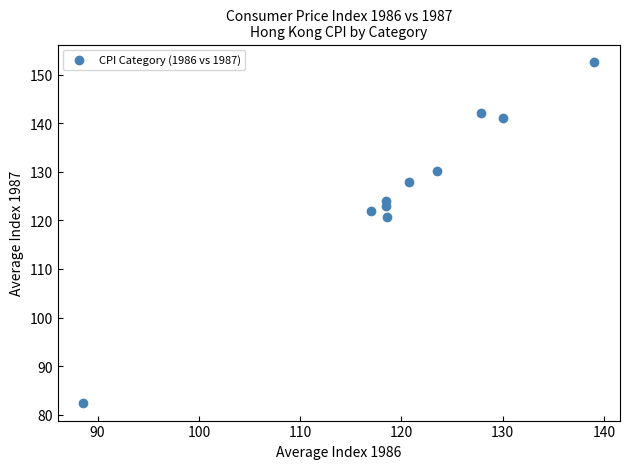

What is the average X value?

120.2